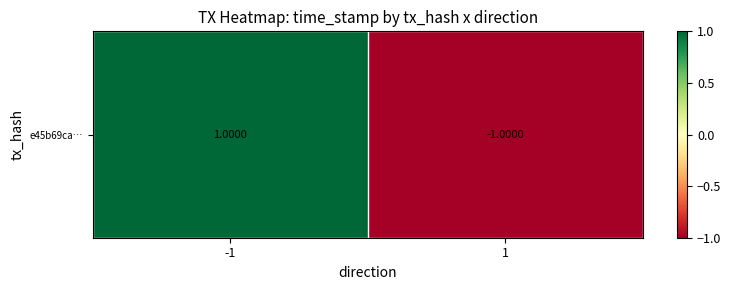

At which category does the chart reach its minimum across all series?

1